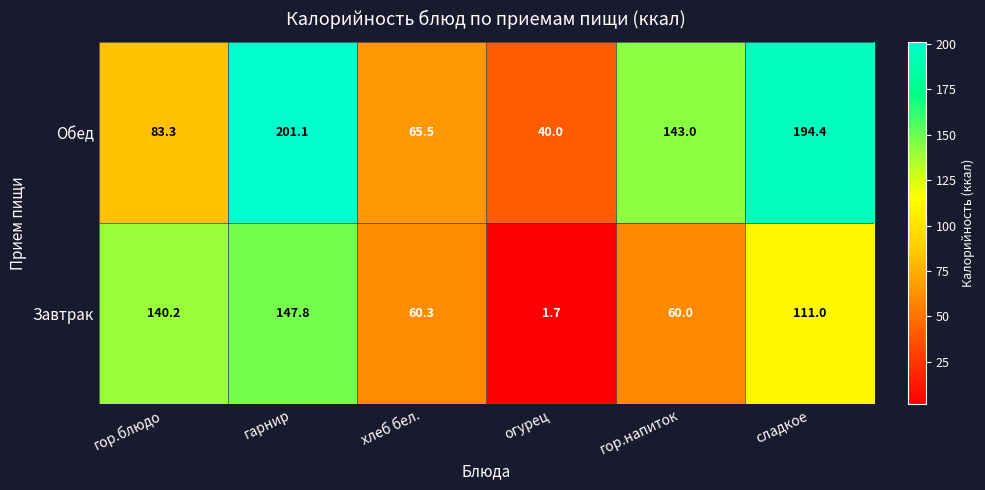

At which category is the sum across all series the highest?

гарнир